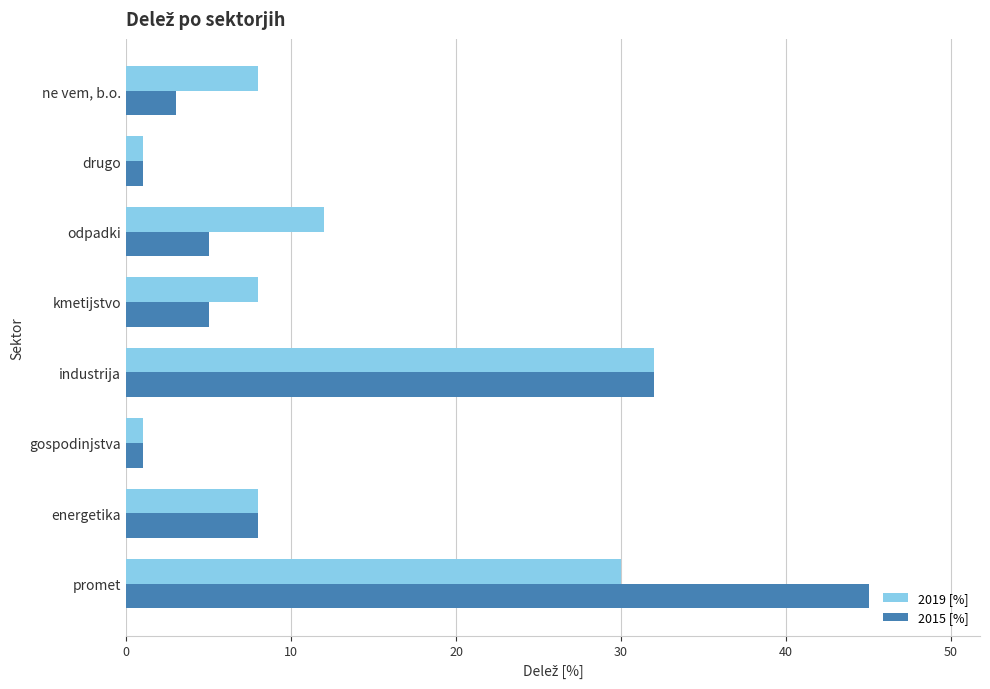

What is the total value across all series at ne vem, b.o.?

11